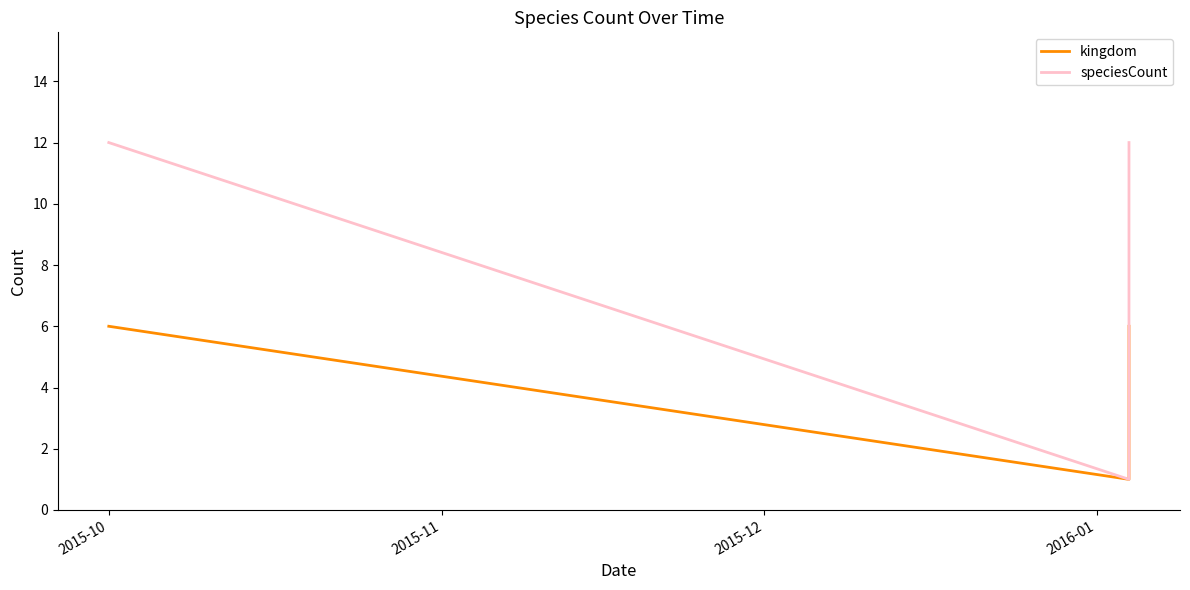

What is the value of the speciesCount point at the 1st from the left?

12